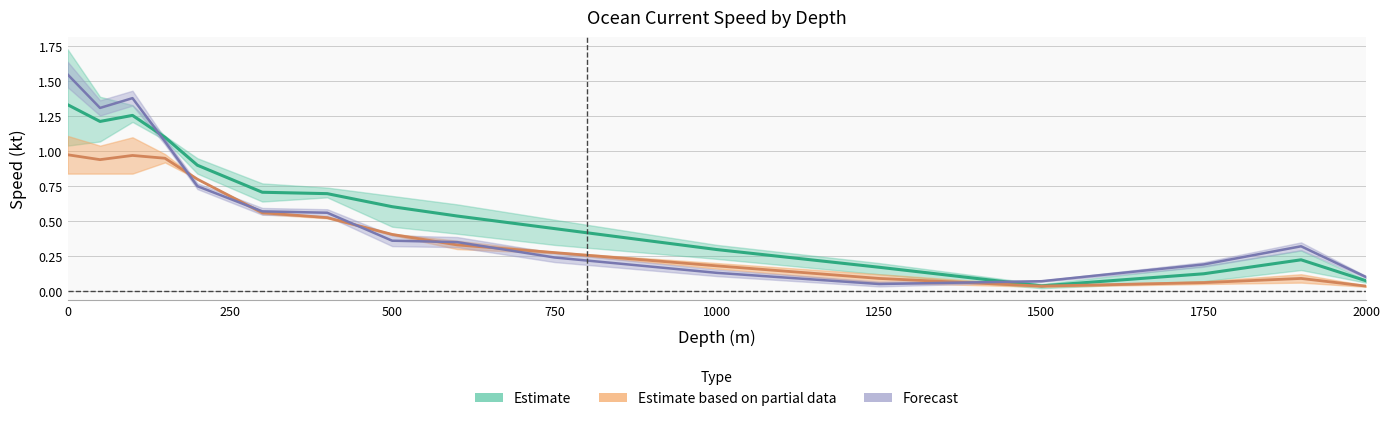

What is the spread (max minus min) of values at 600?

0.2